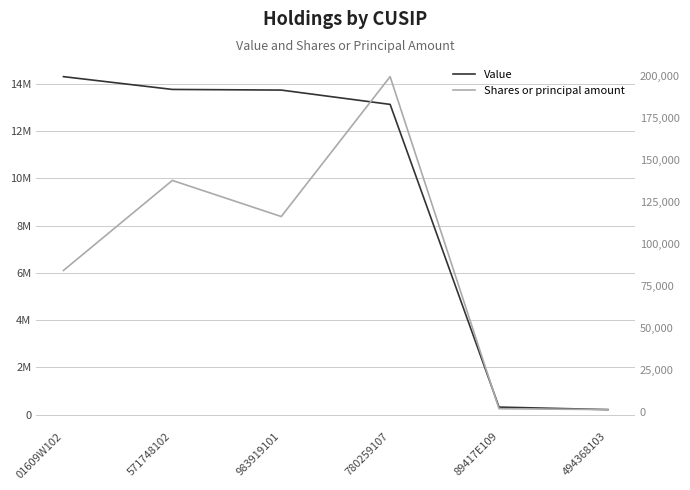

The value of Shares or principal amount at 983919101 is 116462. True or false?

True